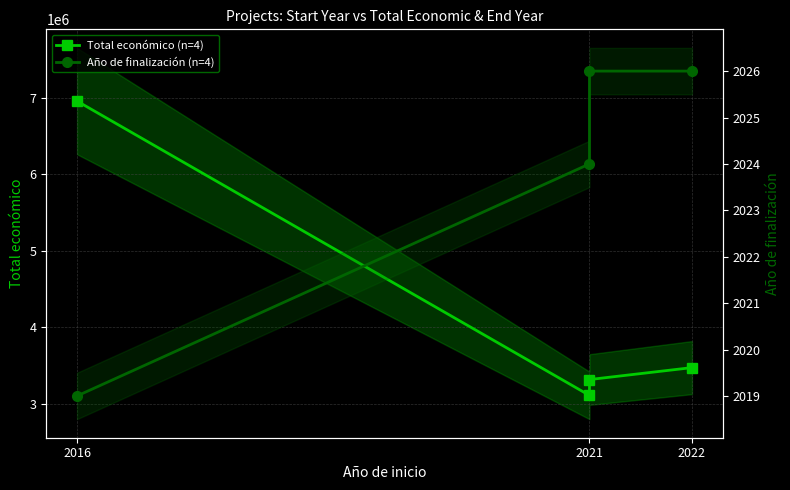

True or false: Año de finalización (n=4) and Total económico (n=4) cross at least once.

False